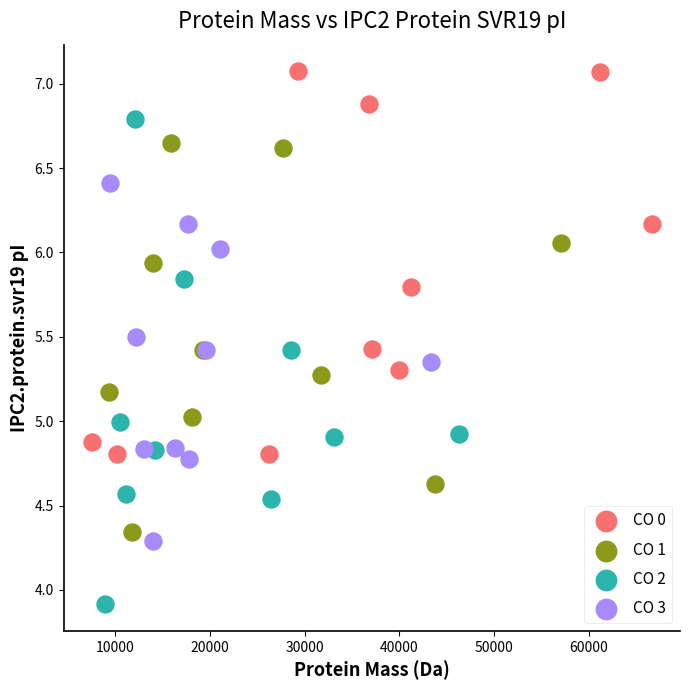

Which series has the largest Y range (max minus min)?

CO 2